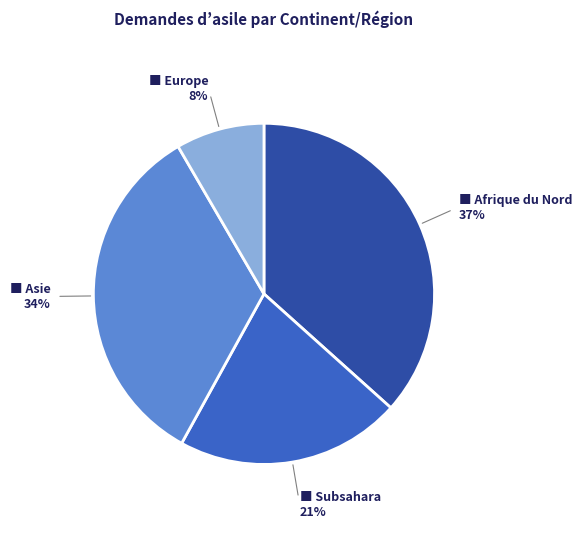

Count the number of slices in the pie.

4